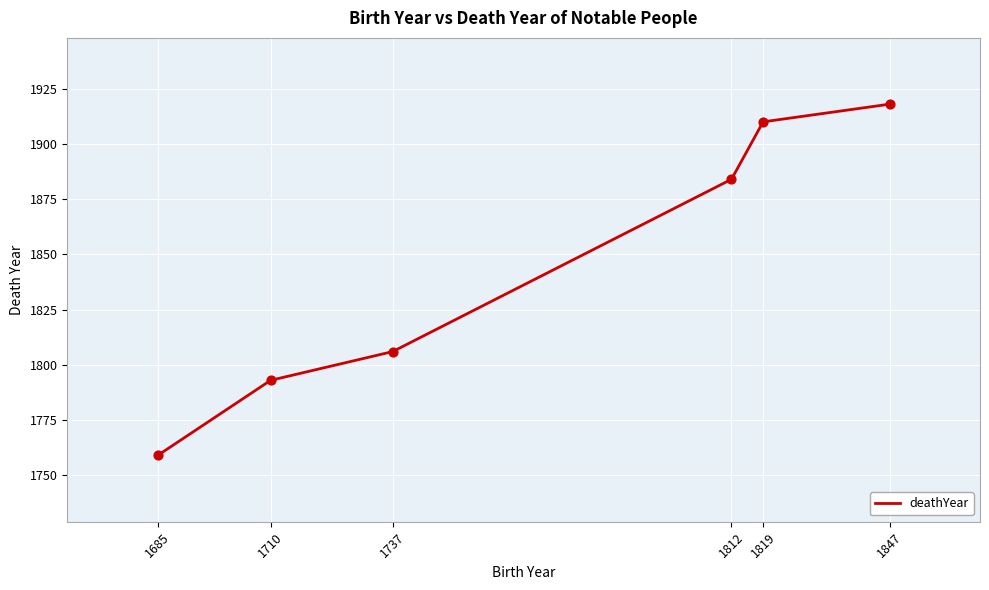

Approximately how many times larger is the value at 1710 compared to 1685?

1.0